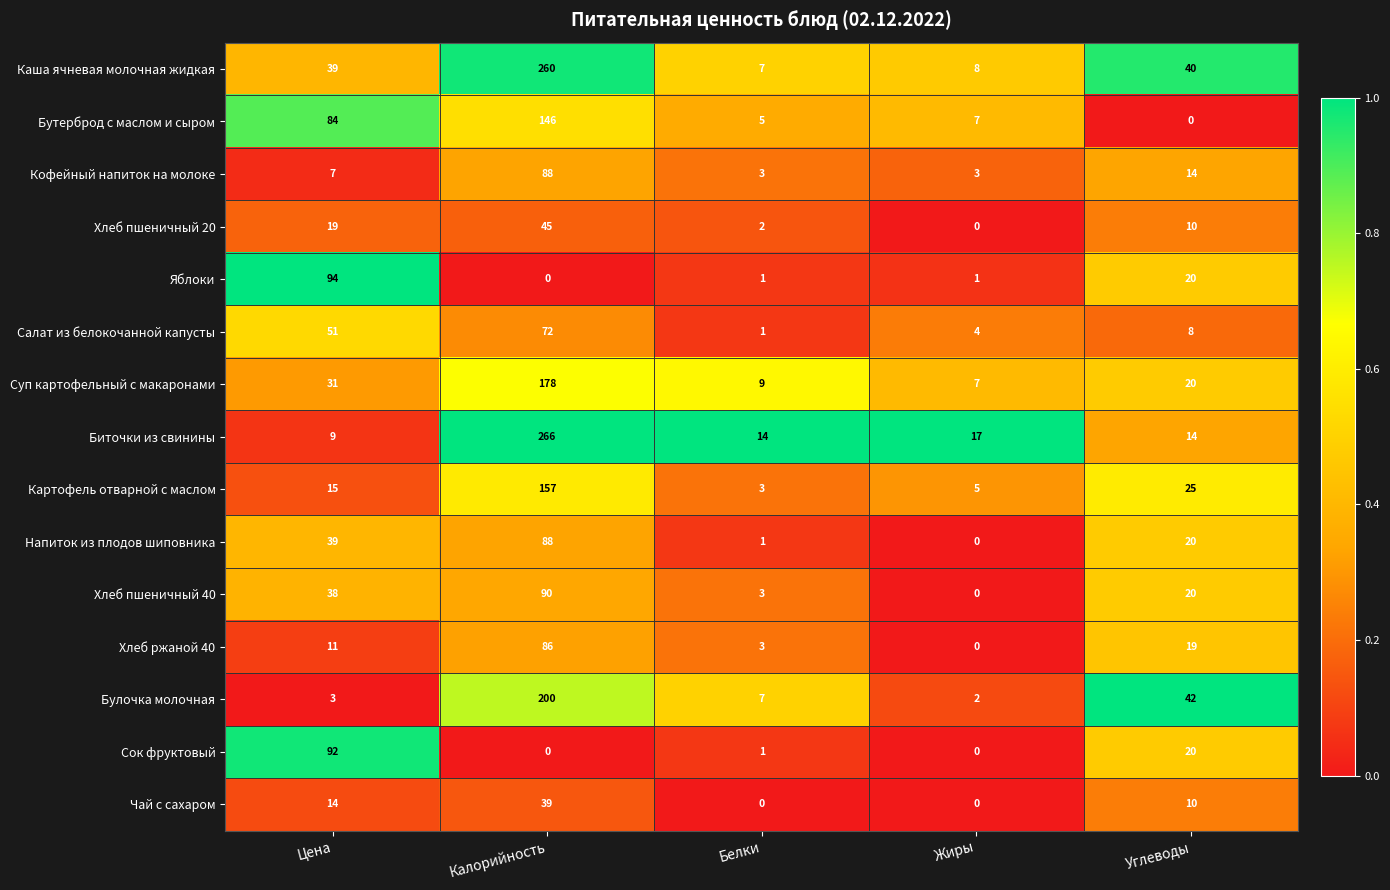

What is the spread (max minus min) of values at Калорийность?

266